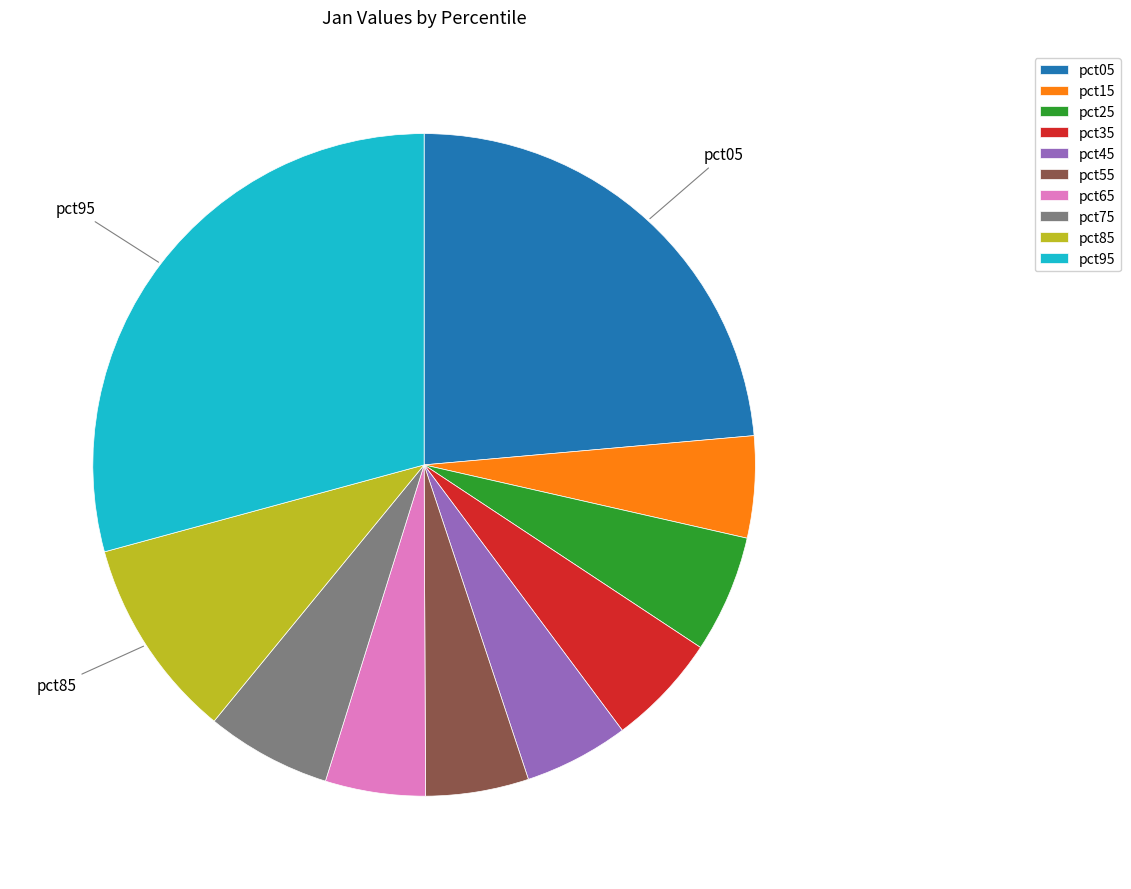

Which has a higher value, pct15 or pct95?

pct95